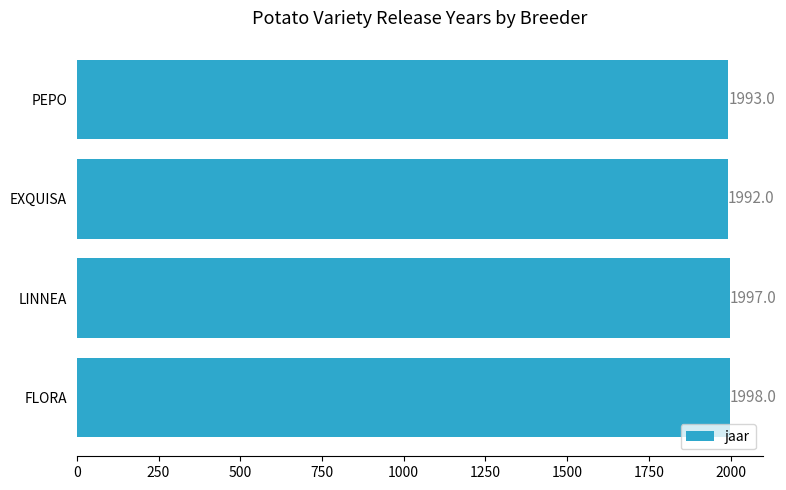

Rank the categories by value from lowest to highest.

EXQUISA, PEPO, LINNEA, FLORA